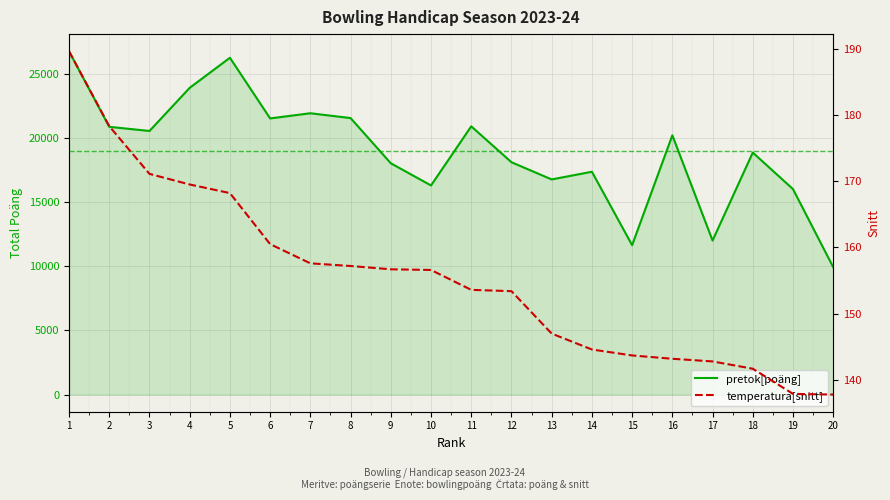

True or false: pretok[poäng] has a value of 20894.0 at 11.

True